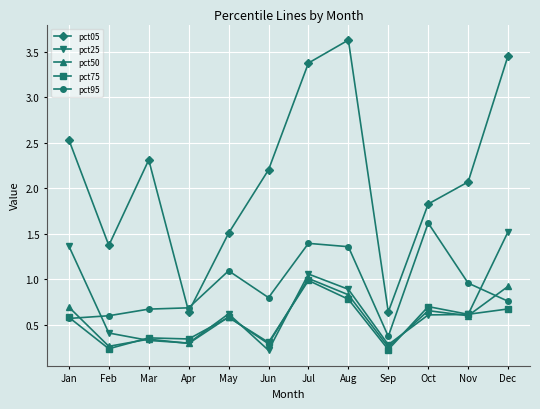

Which series has the largest range (max minus min)?

pct05